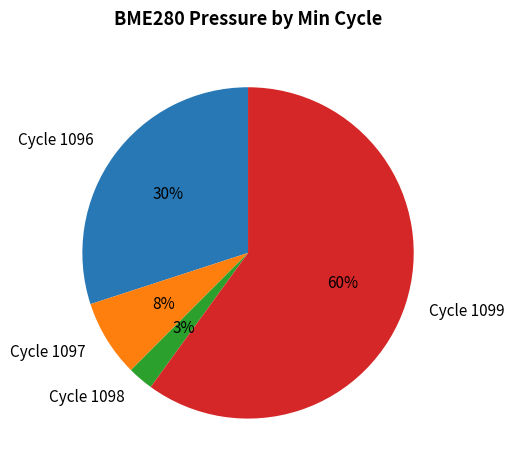

What percentage is the Cycle 1096 slice, to the nearest percent?

30%